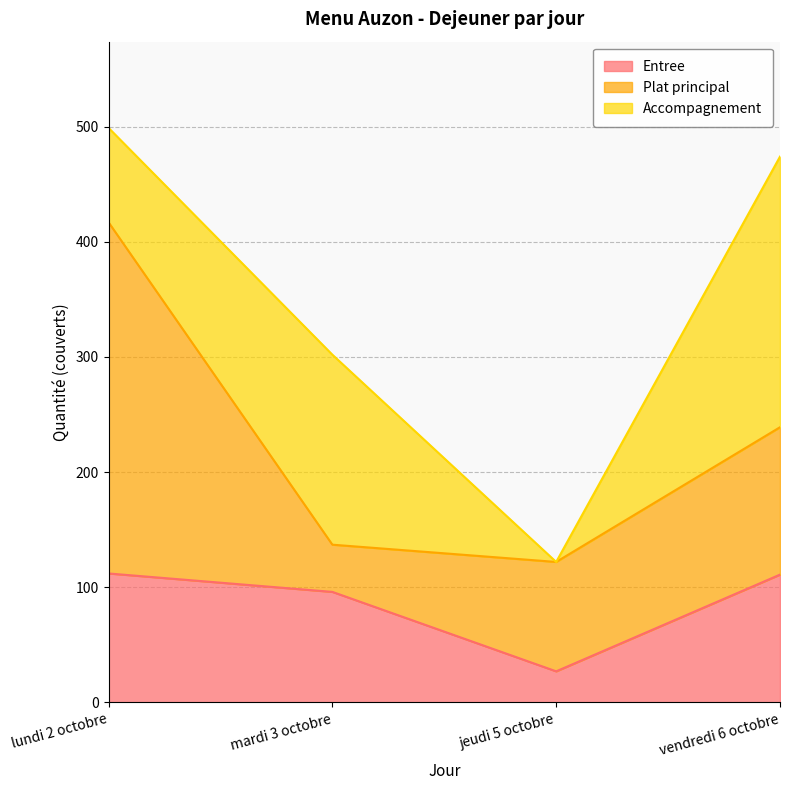

What is the sum of all Entree values?

346